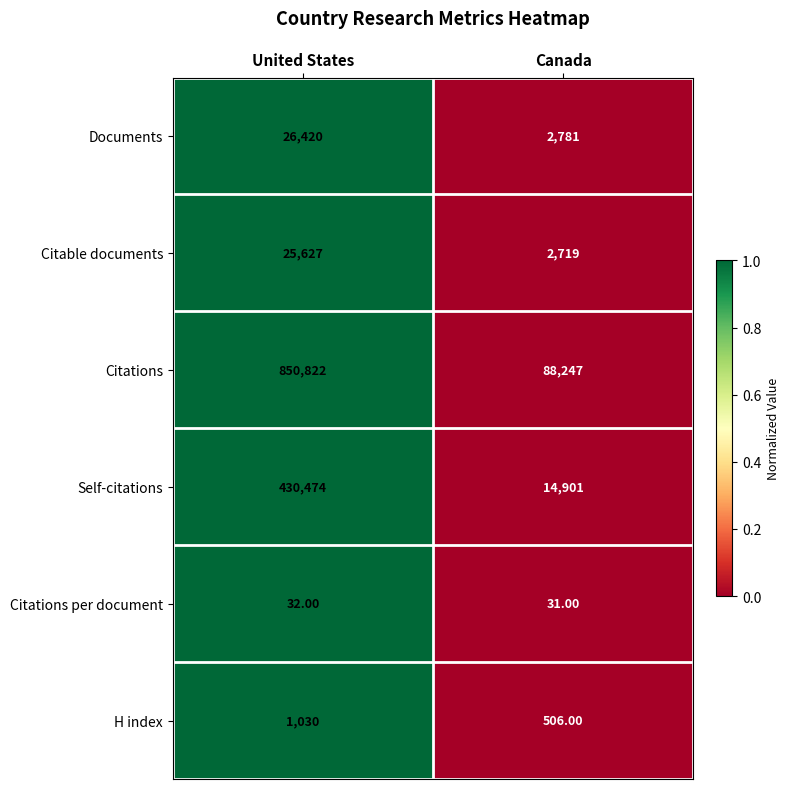

At which category is the sum across all series the highest?

United States